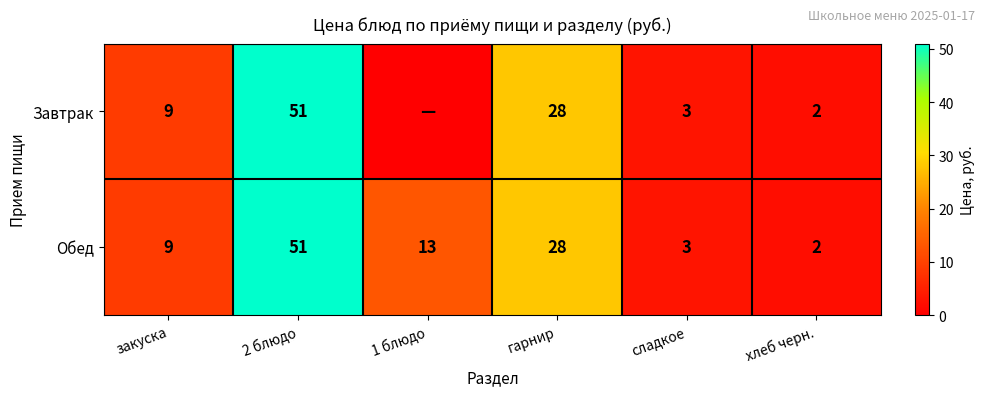

Count the number of data series in this chart.

2